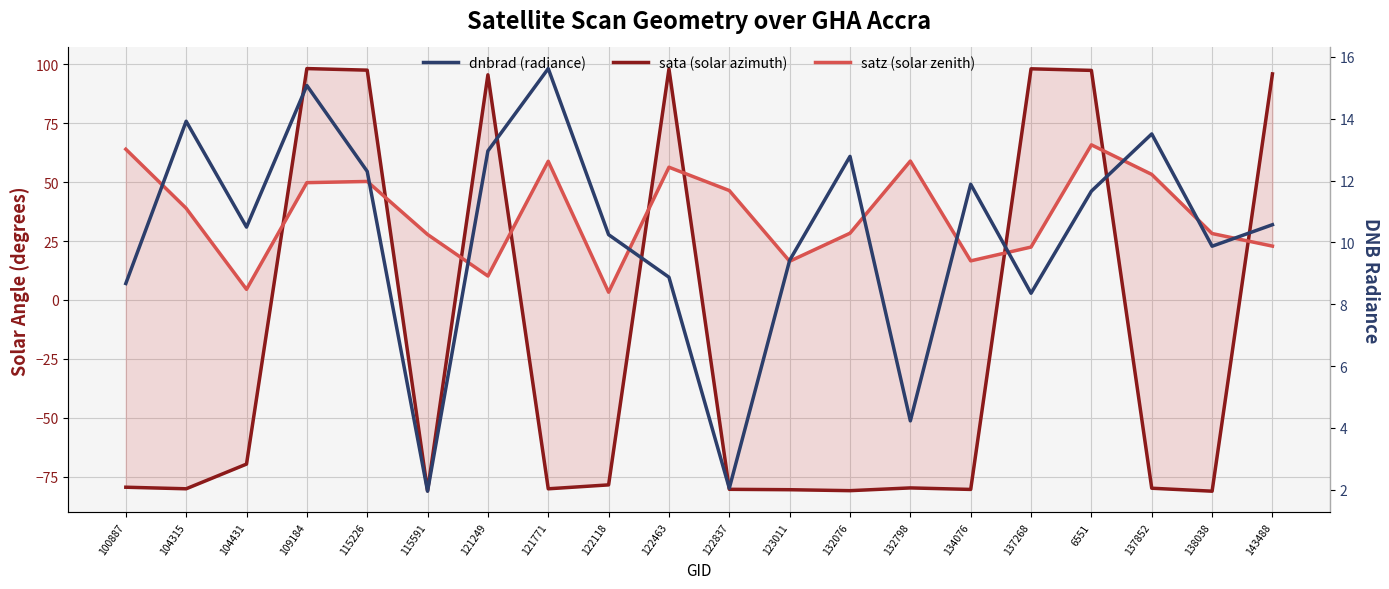

Between 104315 and 115226, which is larger?

115226